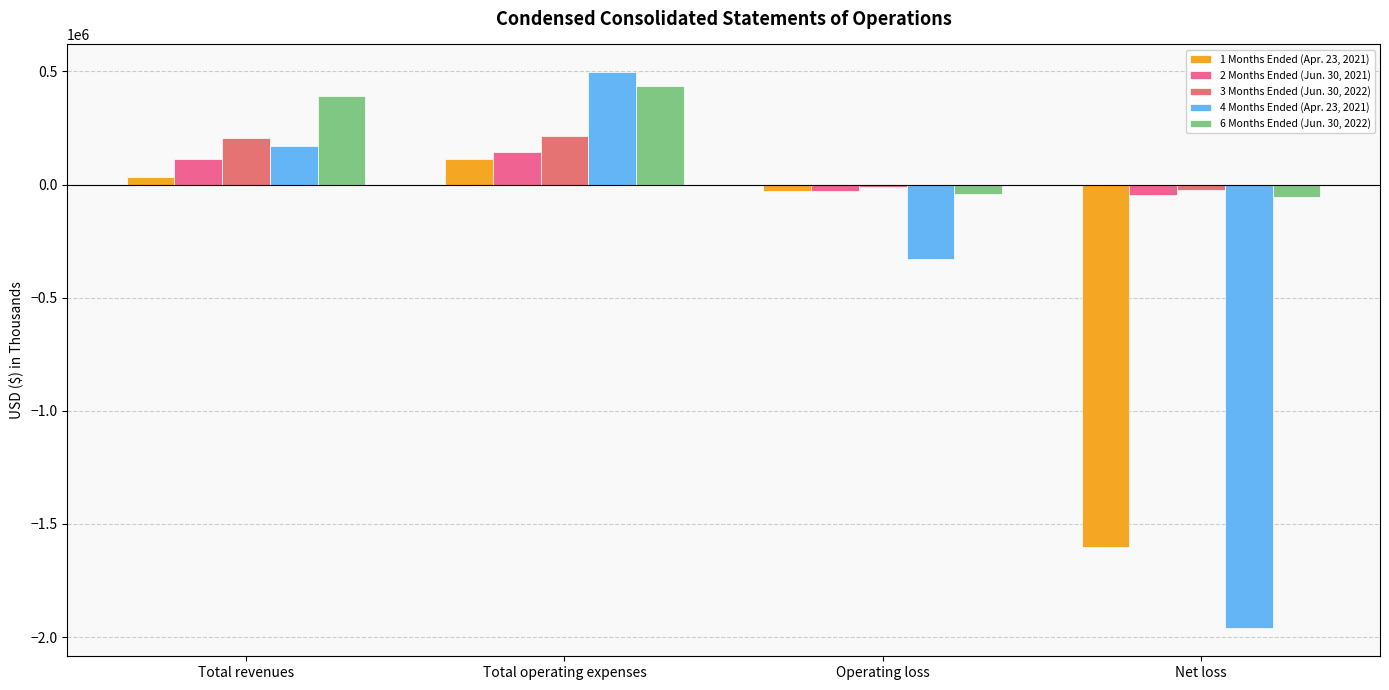

What is the maximum value shown in the chart?

496438